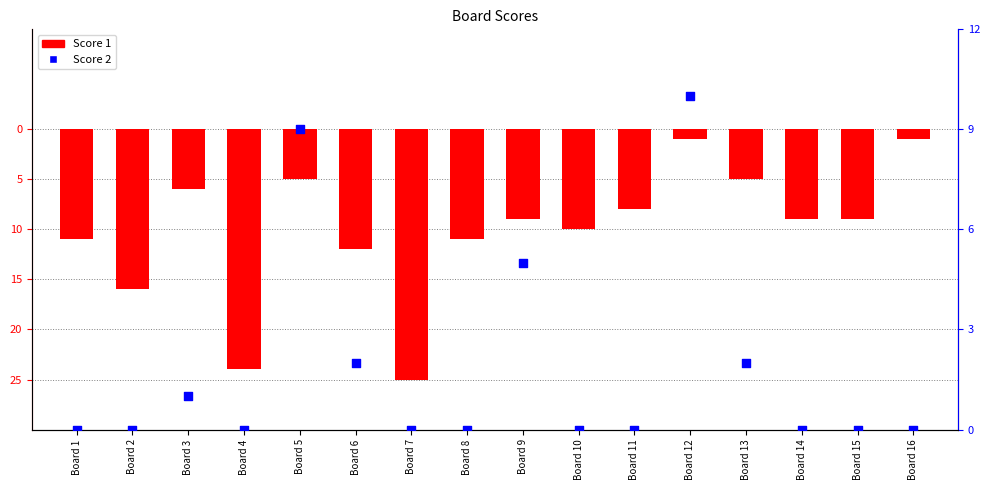

Which series contains the lowest Y value?

Score 1